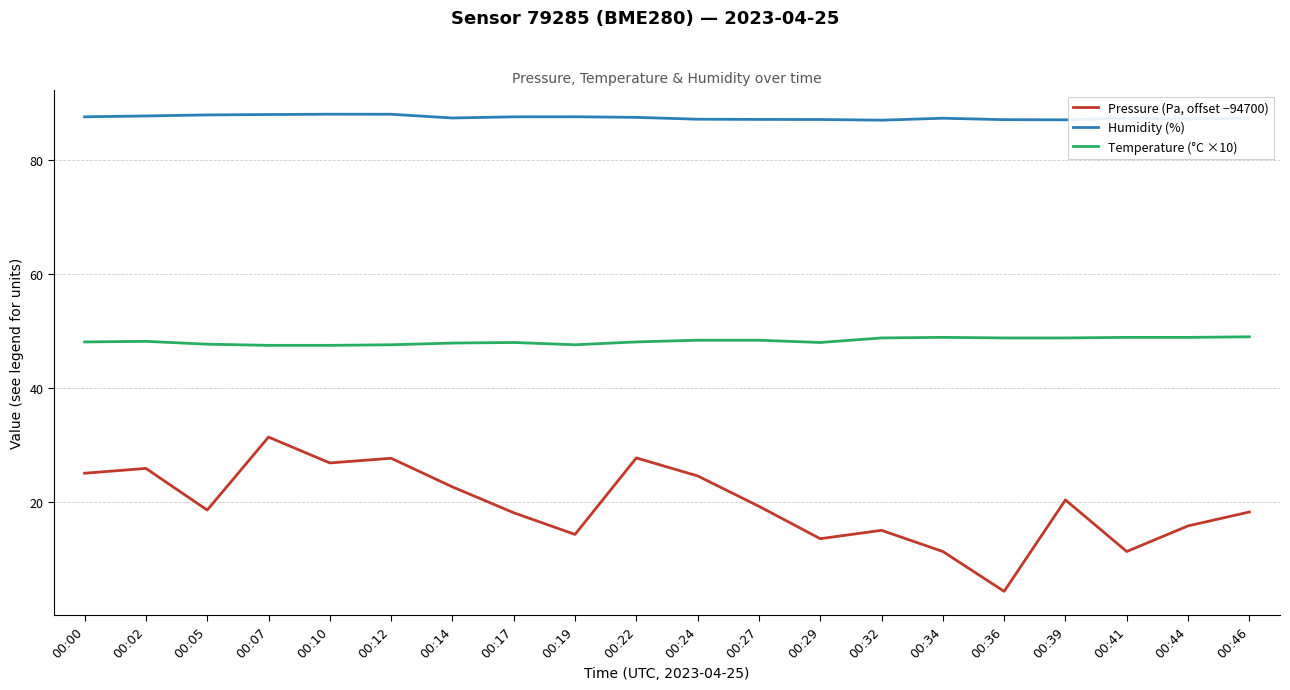

What is the spread (max minus min) of values at 00:46?

69.2